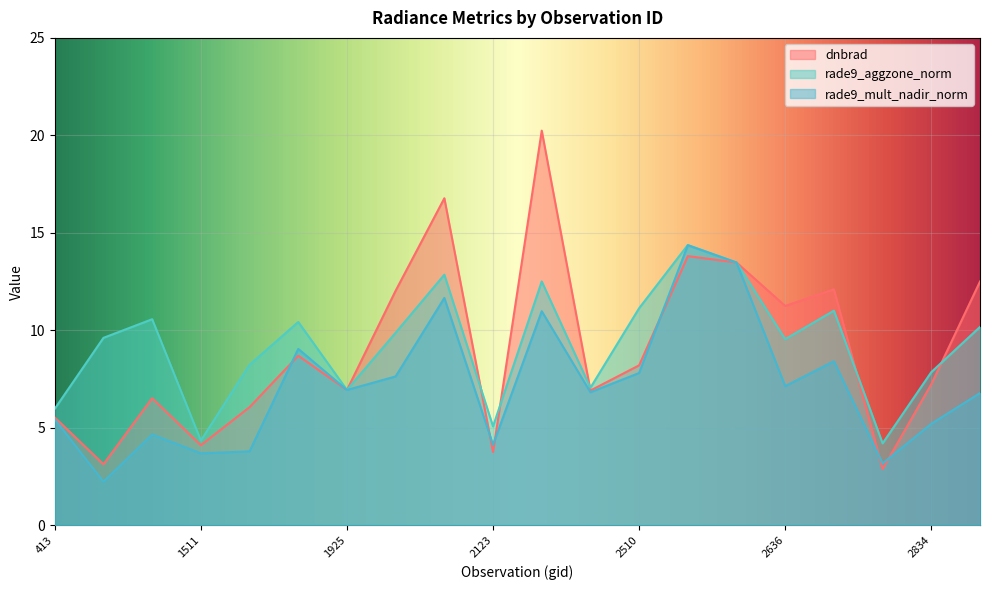

What is the minimum value for rade9_mult_nadir_norm?

2.2